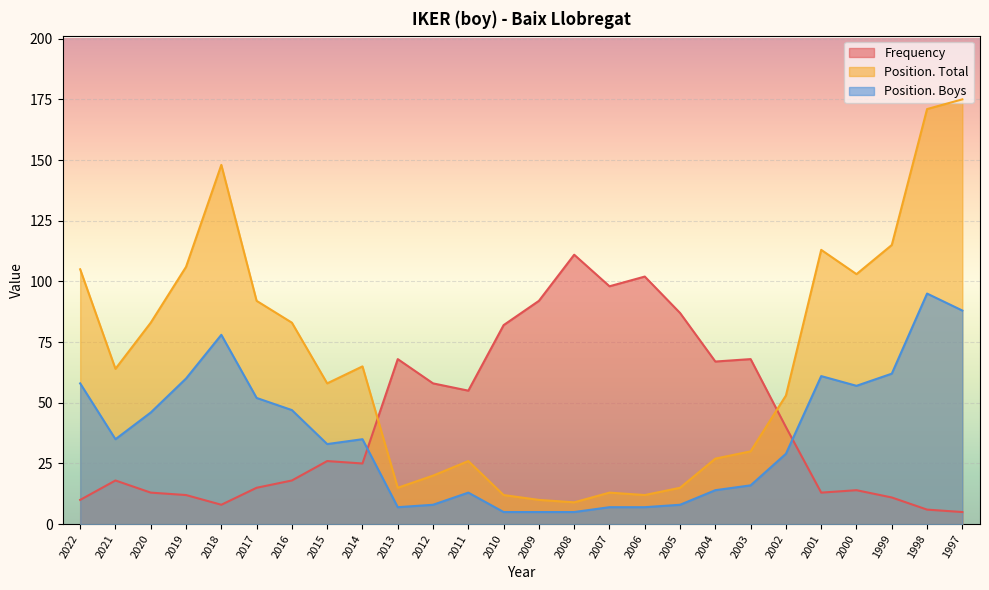

What is the value of the Position. Total point at the 25th from the left?

171